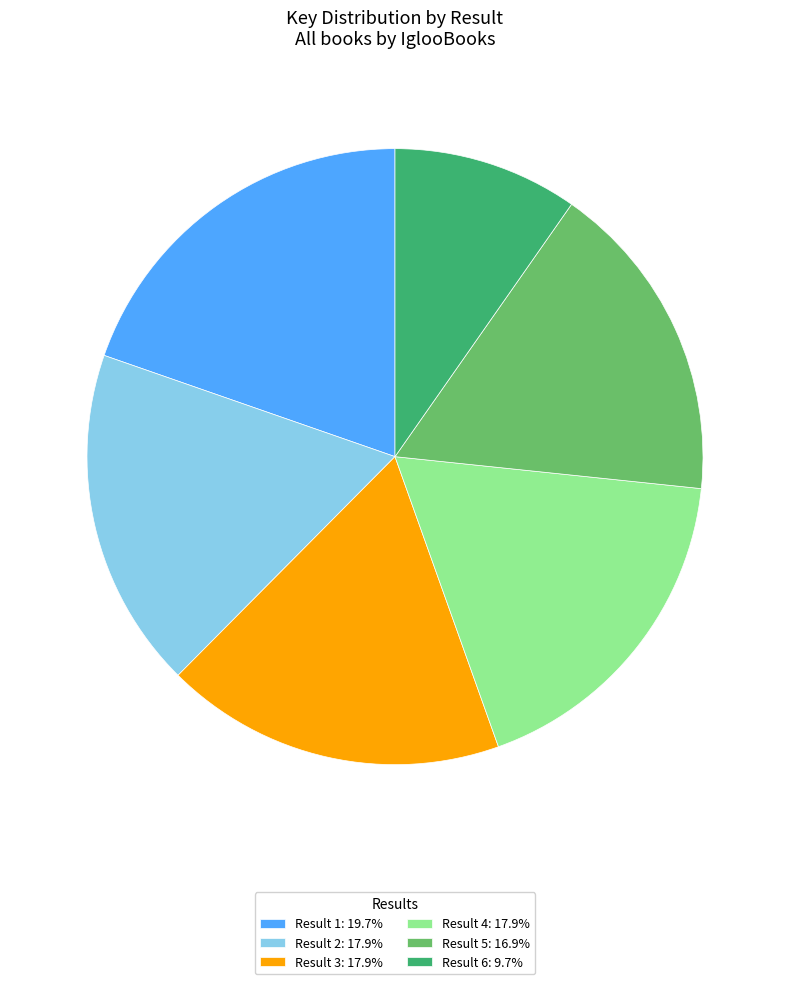

Approximately how many times larger is the value at Result 6: 9.7% compared to Result 1: 19.7%?

0.5